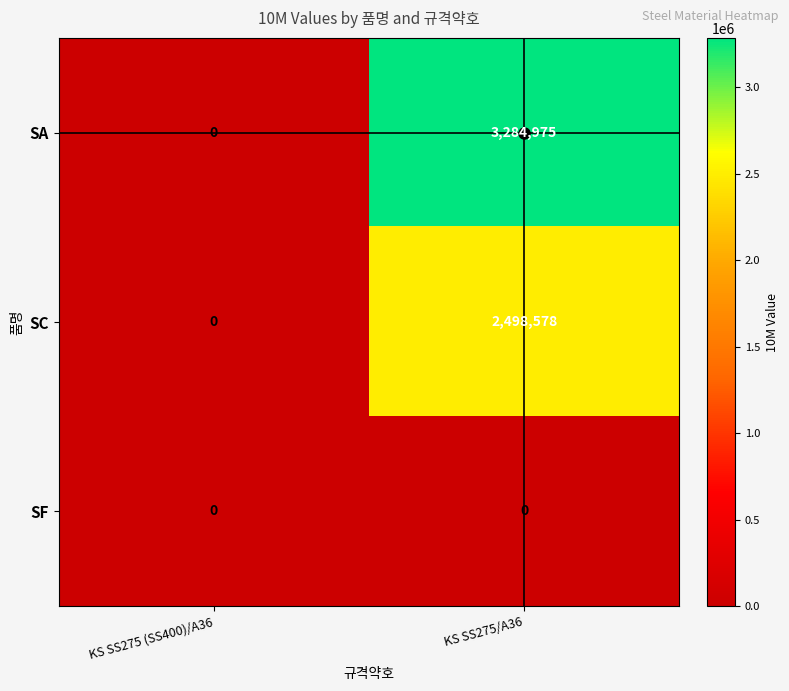

List the series in order of their peak value, lowest first.

SF, SC, SA